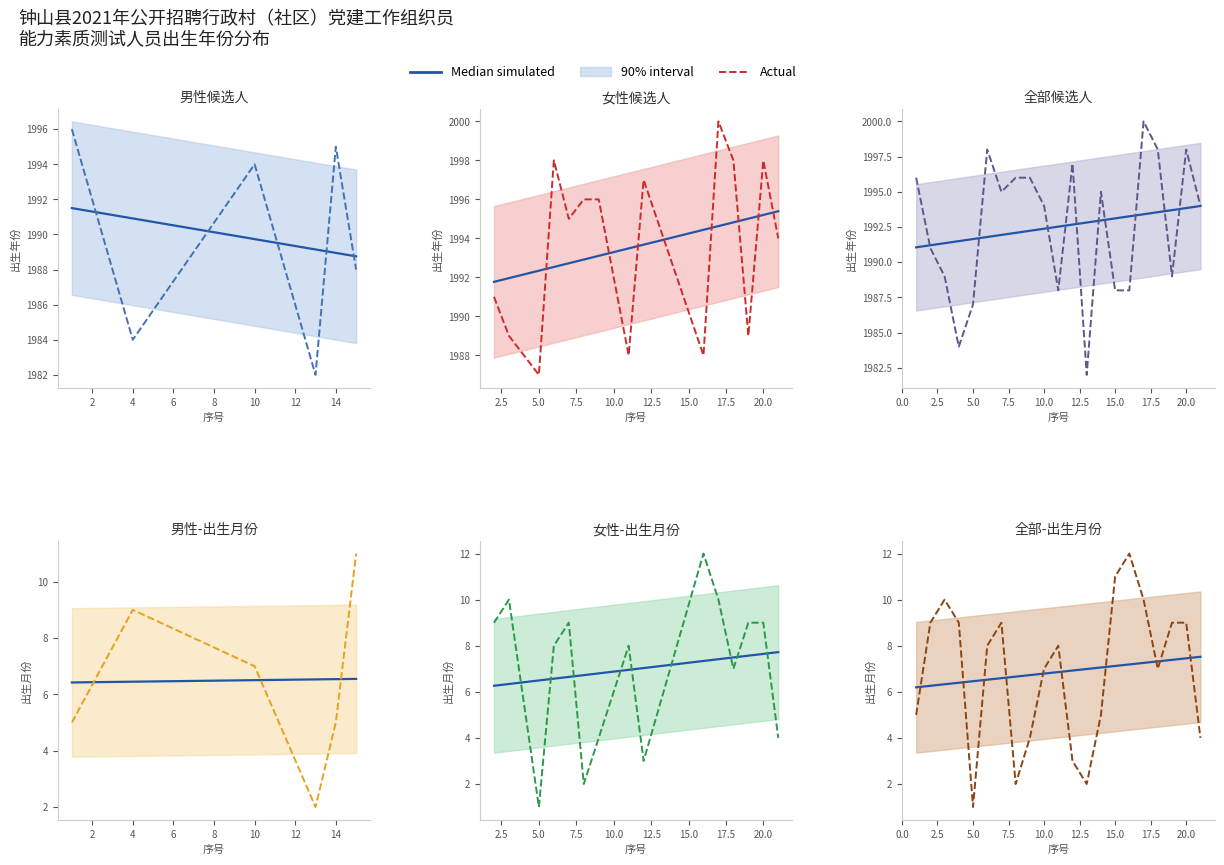

True or false: birth_year and birth_month intersect in this chart.

False